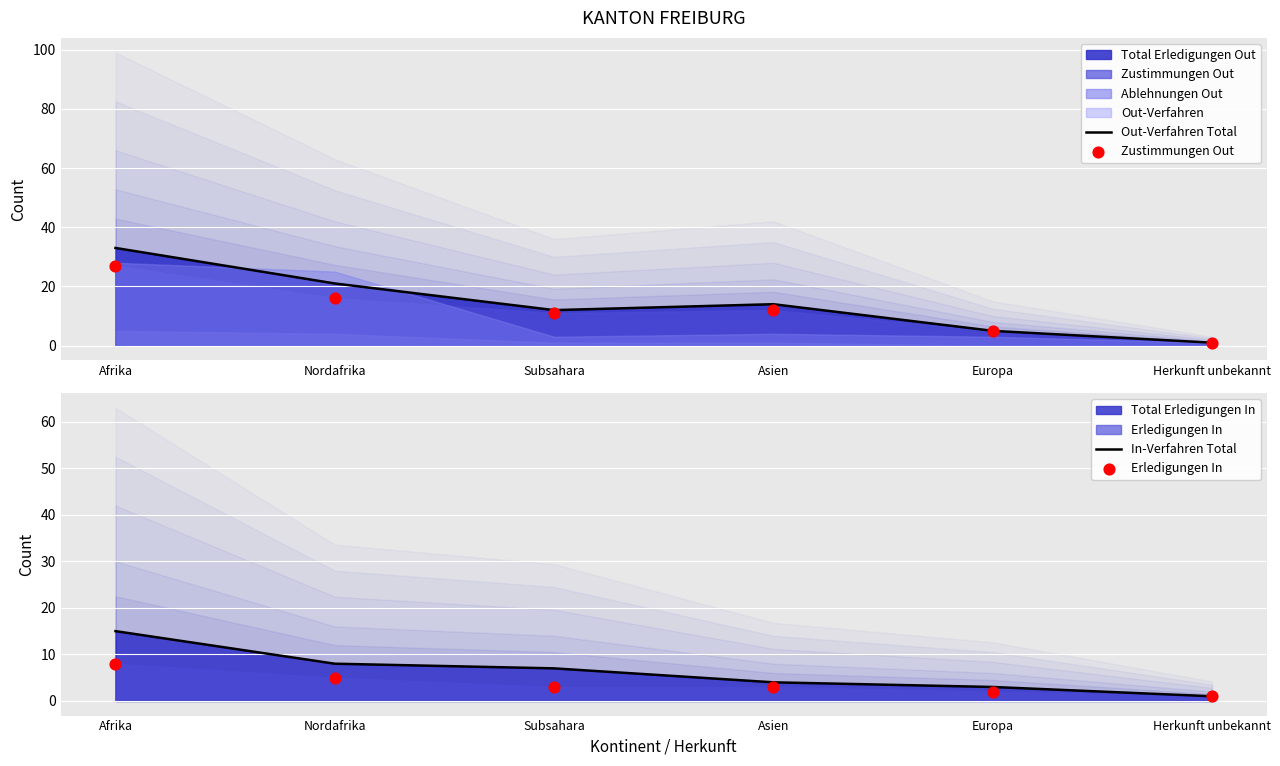

Is the value of In-Verfahren Total at Nordafrika greater than the value of Zustimmungen Out at Europa?

Yes